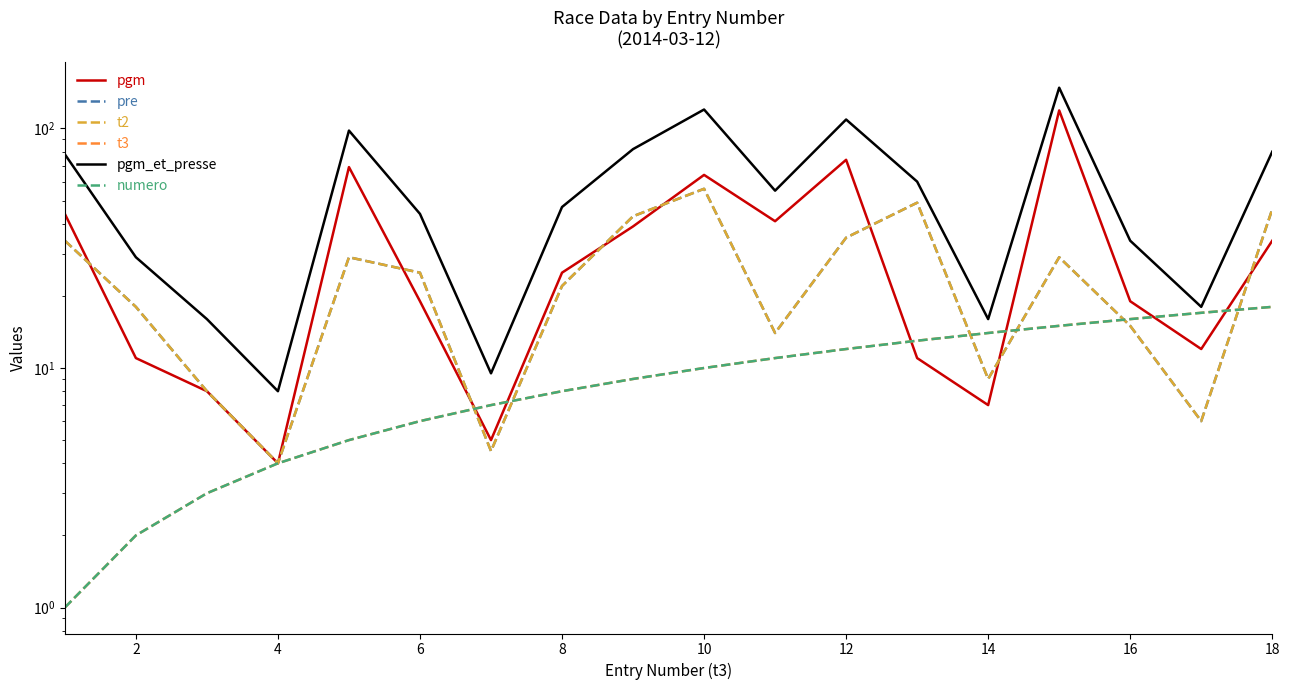

What is the highest value of the numero series?

18.0